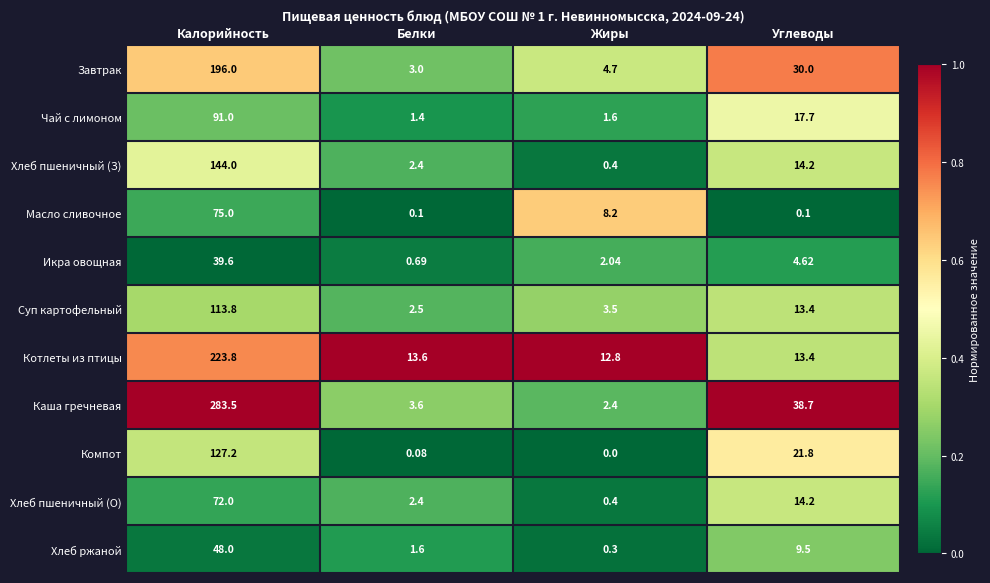

At which category is the sum across all series the highest?

Калорийность